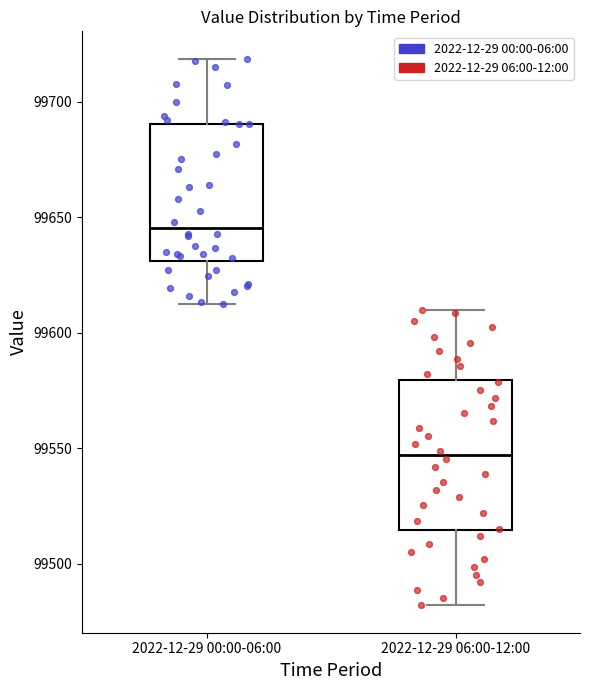

Which box's median line is the highest?

2022-12-29 00:00-06:00